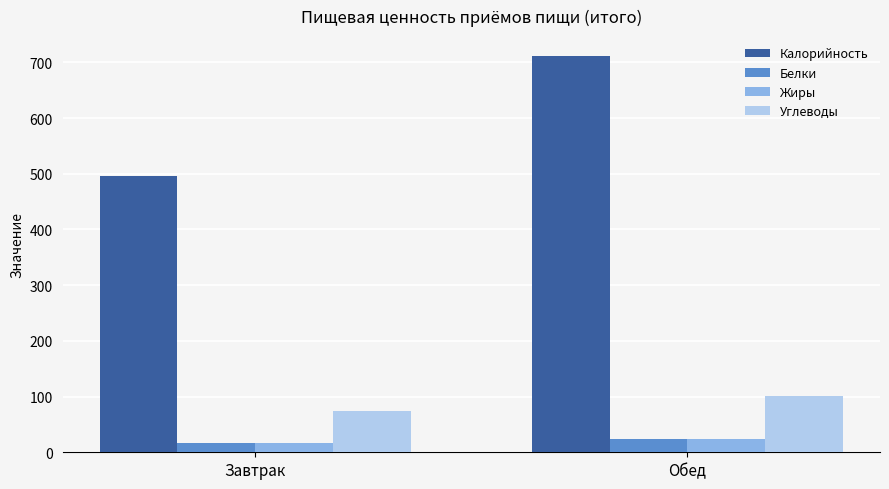

Is it true that Углеводы equals 101.2 at Обед?

True